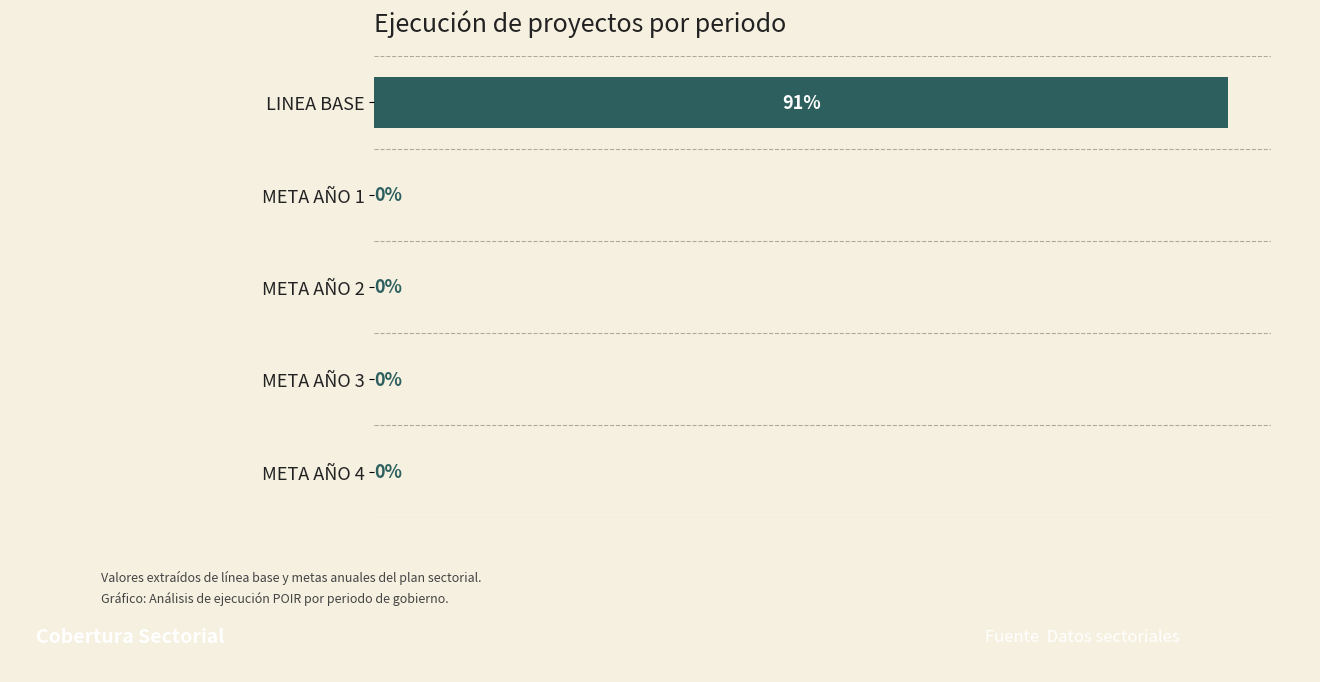

At which category does the chart reach its peak across all series?

LINEA BASE